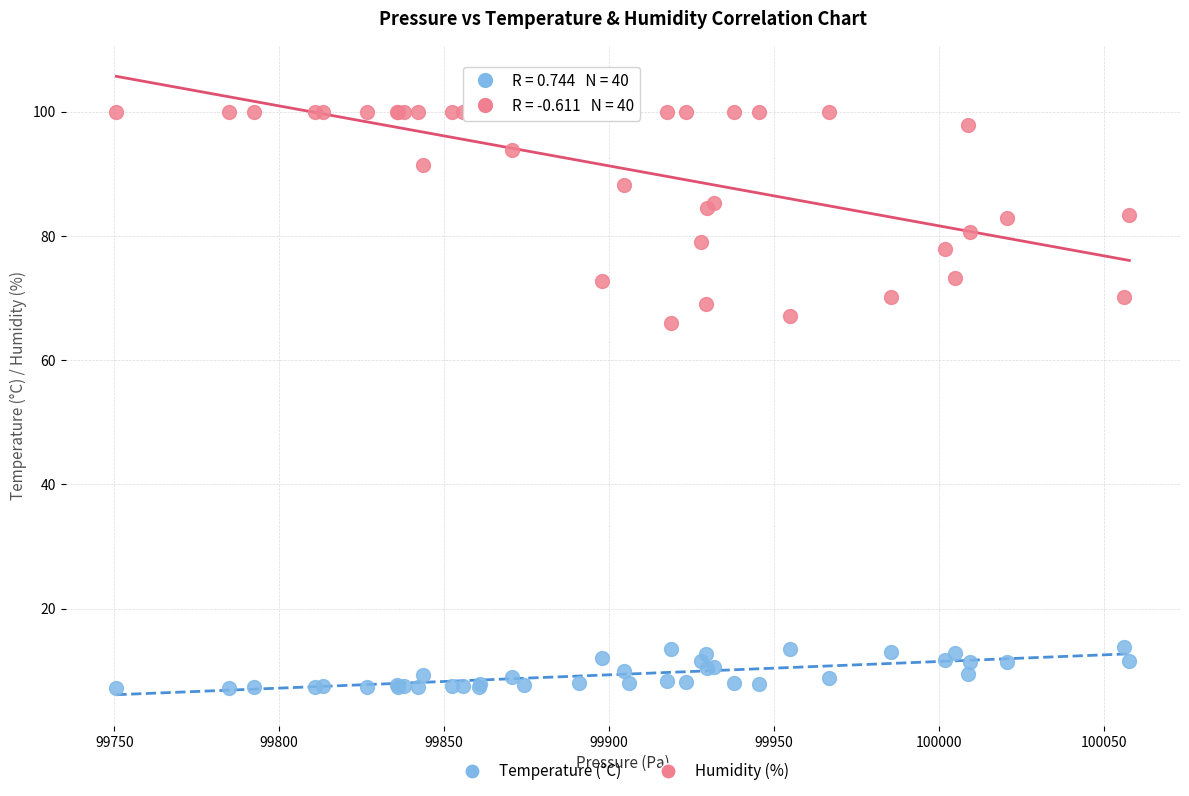

Which series has the largest Y range (max minus min)?

Humidity (%)